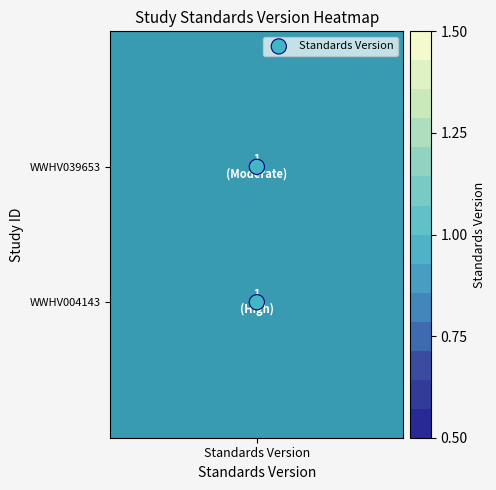

Rank the categories by value from highest to lowest.

Standards Version, Standards Version